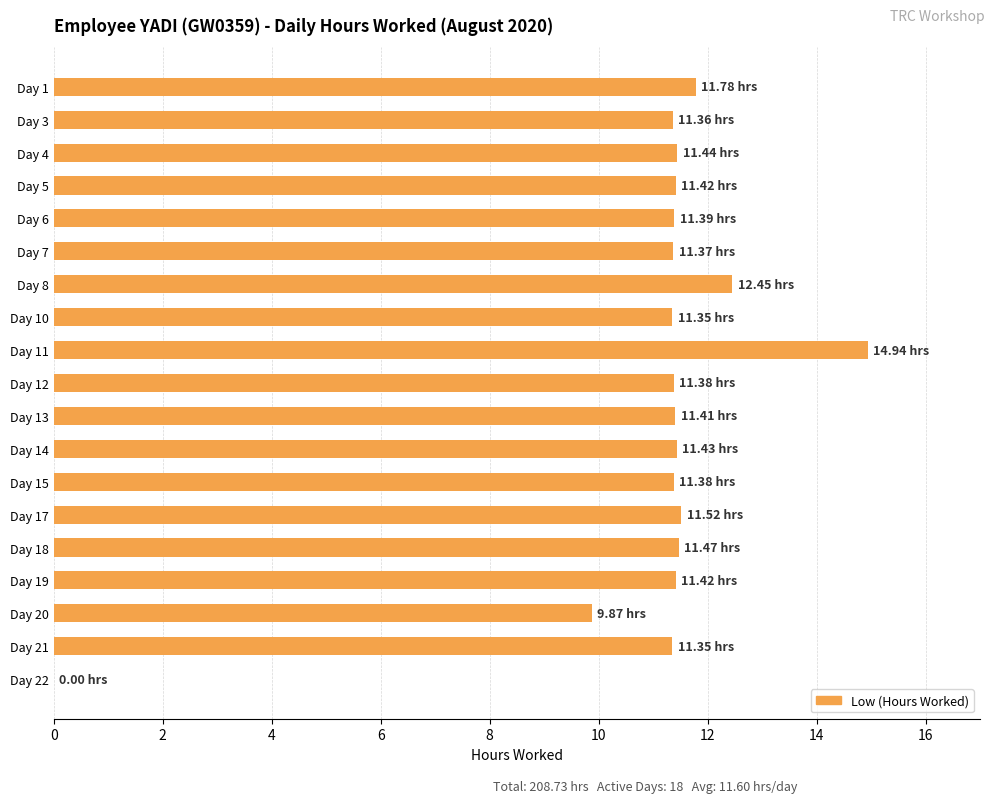

What is the sum of the values at Day 1 and Day 11?

26.7